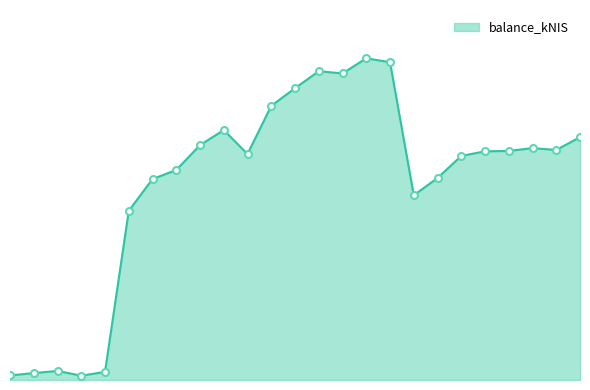

Does the chart have visible grid lines?

No